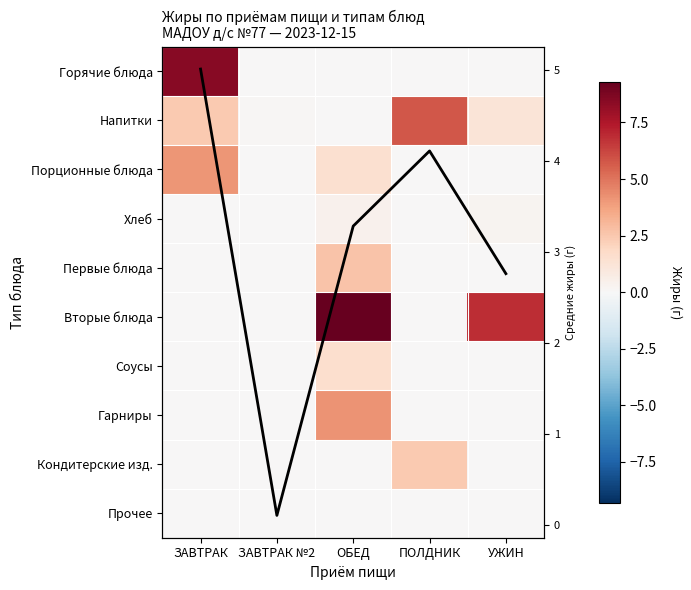

What is the maximum value for Кондитерские изд.?

2.5